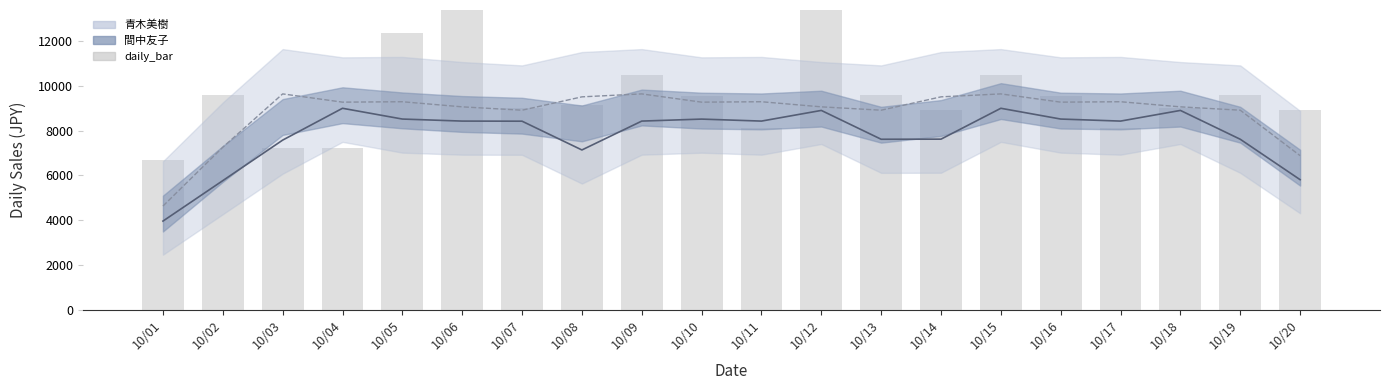

What is the sum of all values?

218148